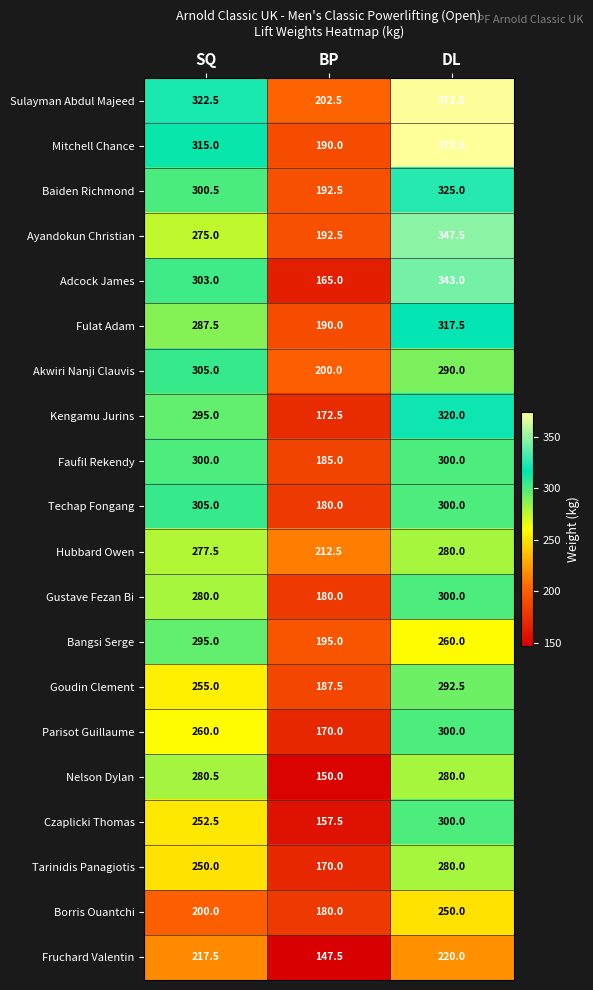

How many data points in Ayandokun Christian are less than 275?

1